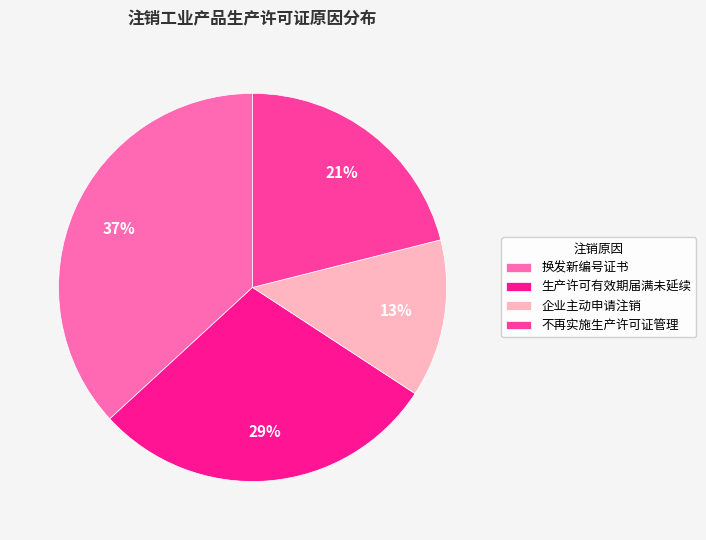

Count the number of slices in the pie.

4